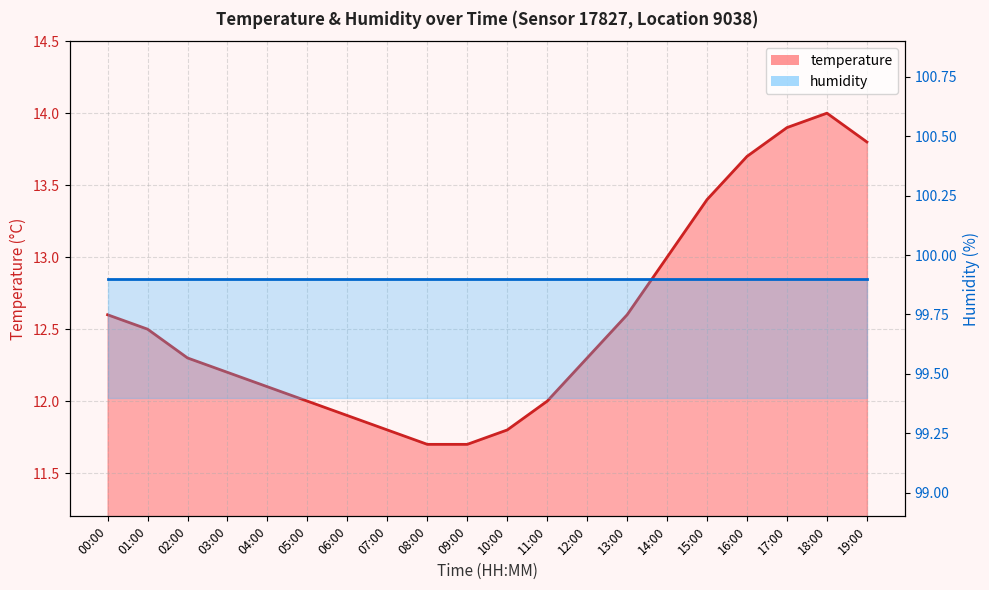

What is the value of the 3rd point from the left?

12.3